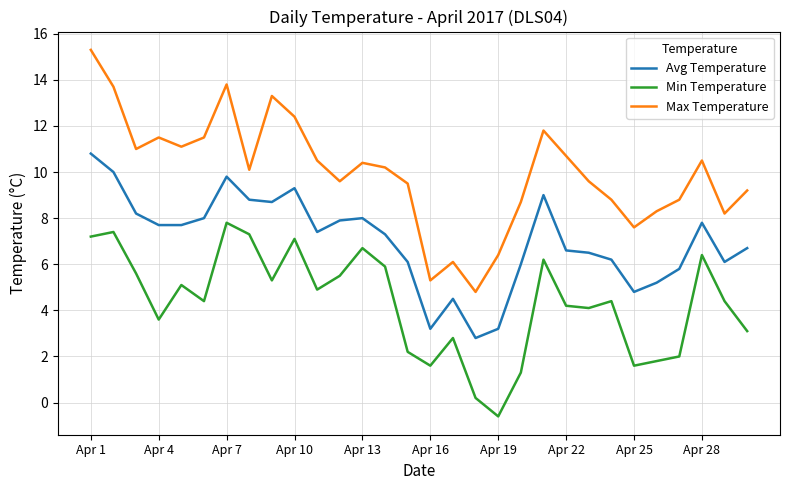

True or false: Avg Temperature has more than 1 points higher than both neighbors.

True